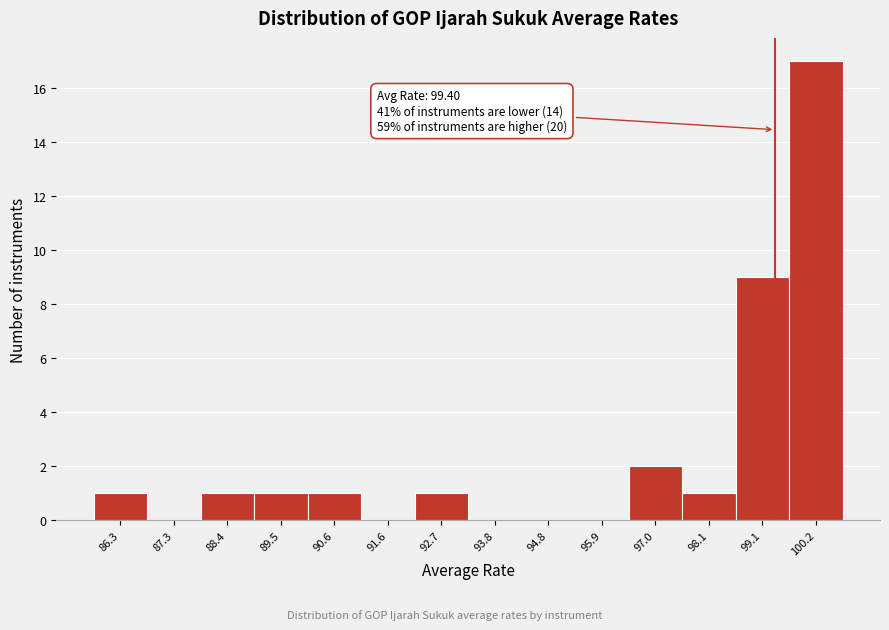

Over which range of the x-axis is the bar tallest?

99.6 to 100.8